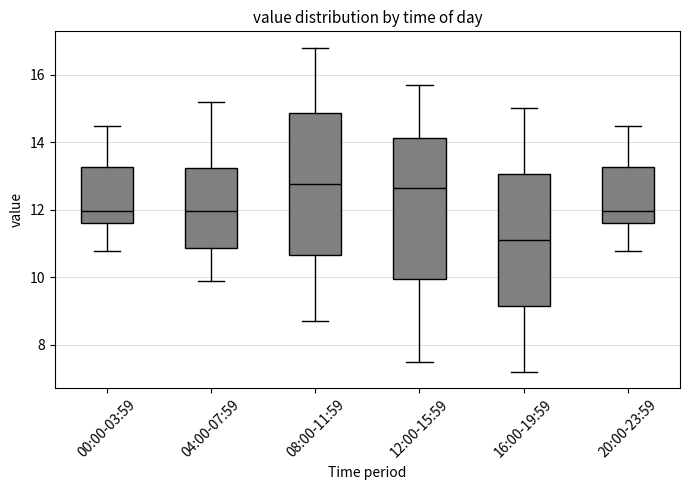

Reading left to right, read every box against the y-axis: the position of its median line, the range the box covers, and the ends of its whiskers. The values are not printed on the chart, so give them approximately, as read against the axis.

00:00-03:59: median 12.0, box 11.6 to 13.2, whiskers 10.8 to 14.4
04:00-07:59: median 12.0, box 10.8 to 13.2, whiskers 10.0 to 15.2
08:00-11:59: median 12.8, box 10.6 to 14.8, whiskers 8.8 to 16.8
12:00-15:59: median 12.6, box 10.0 to 14.2, whiskers 7.6 to 15.8
16:00-19:59: median 11.2, box 9.2 to 13.0, whiskers 7.2 to 15.0
20:00-23:59: median 12.0, box 11.6 to 13.2, whiskers 10.8 to 14.4